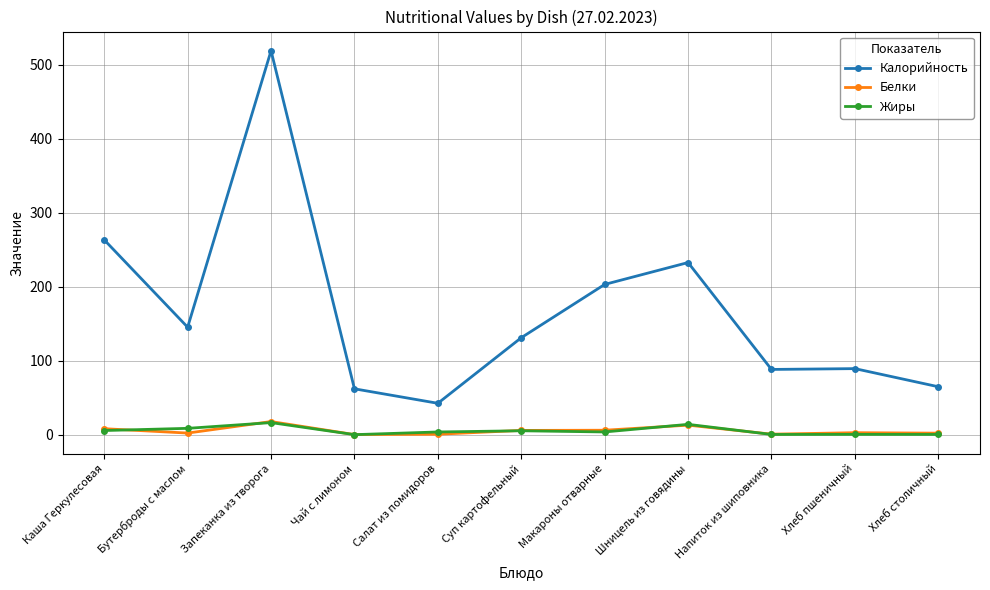

What is the sum of all Жиры values?

58.0